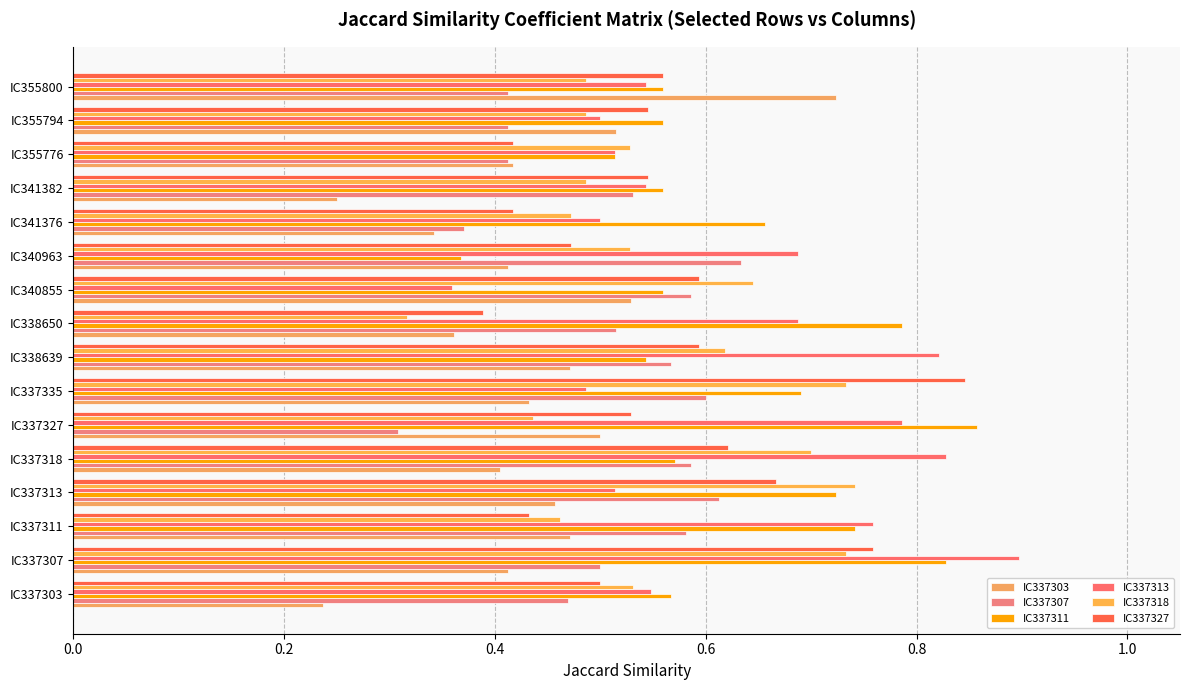

How many data points does each series have?

16